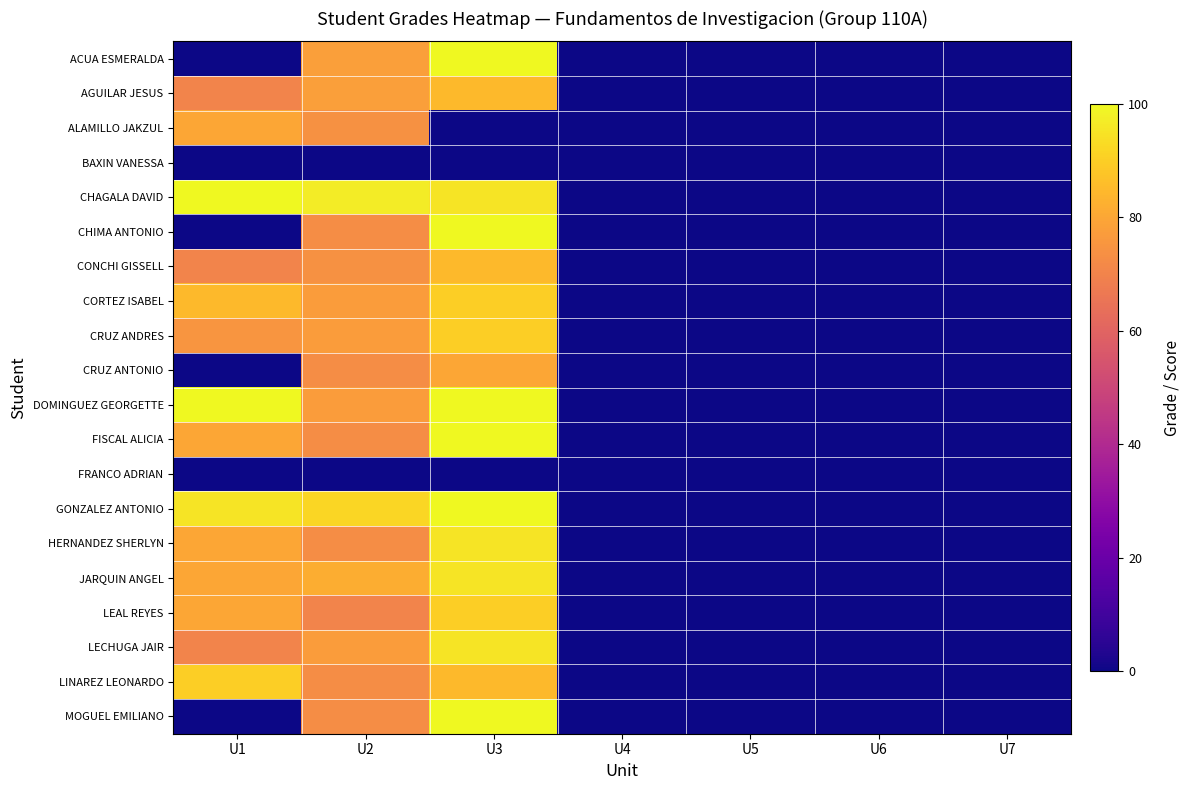

At how many categories does at least one series exceed 40?

3